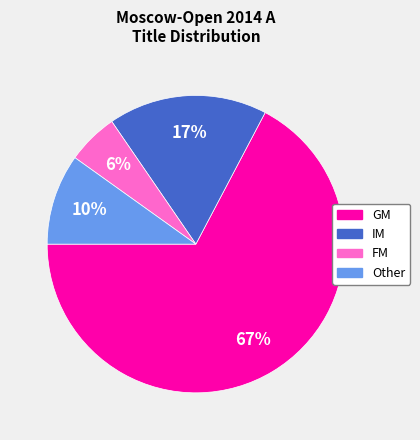

Between FM and GM, which is larger?

GM